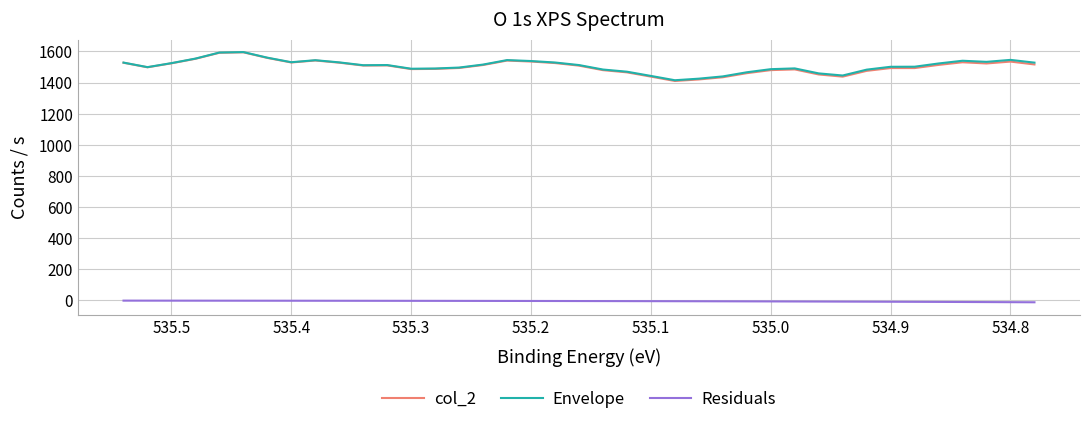

Does the chart display data point markers on the line(s)?

No